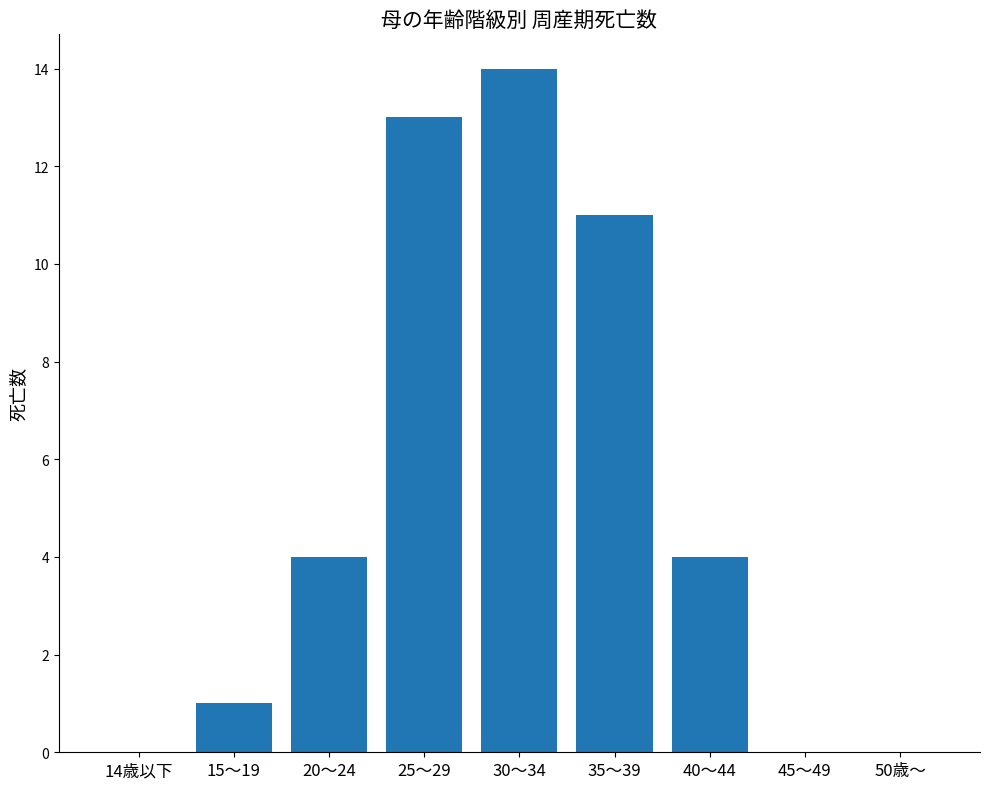

Does the chart contain stacked bars?

No